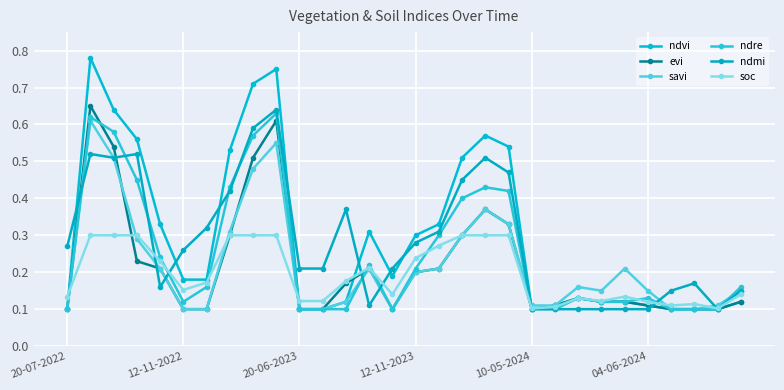

At which category does ndvi reach its first local valley?

14